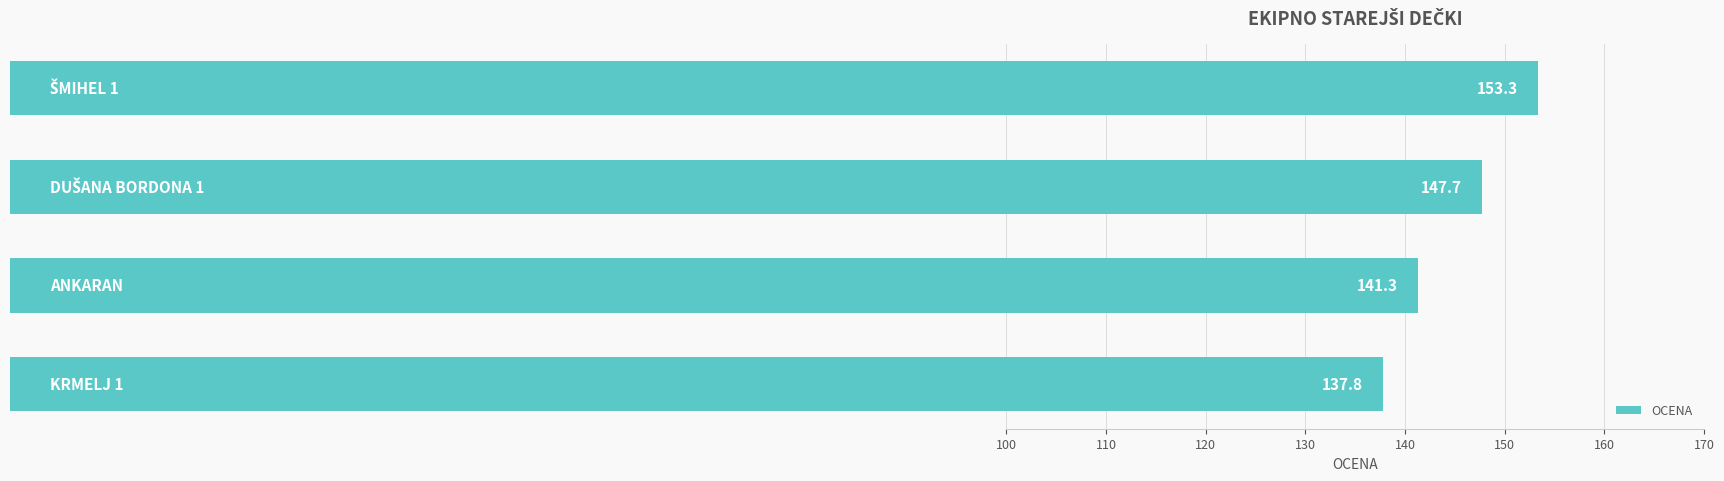

What is the minimum value shown in the chart?

137.8